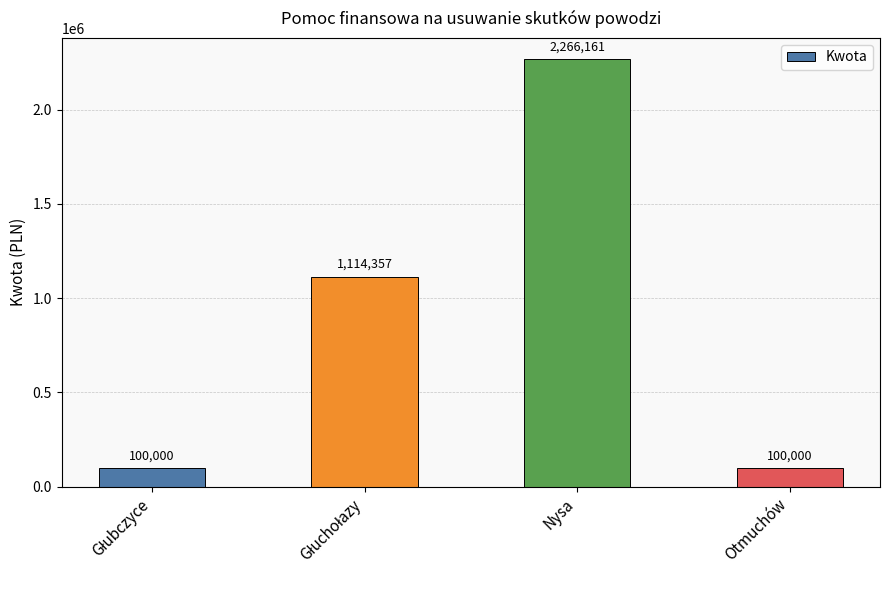

What is the difference between the values at Otmuchów and Nysa?

2166160.6